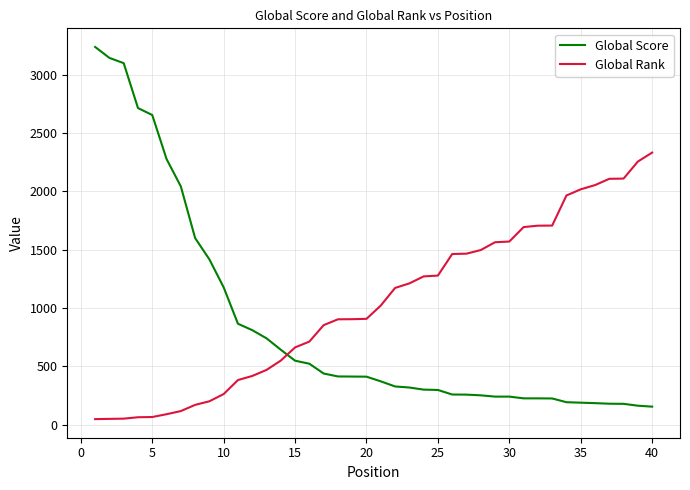

What is the difference between the maximum and minimum values in the Global Score series?

3085